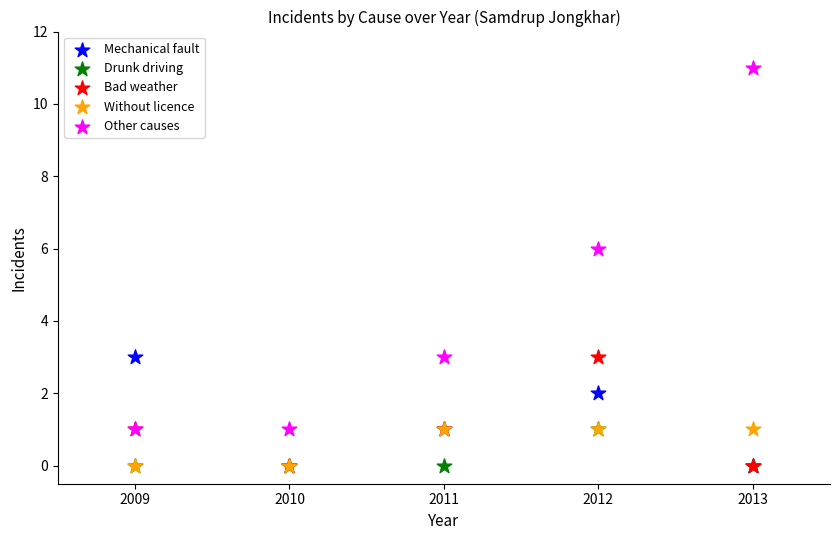

Across all series, what Y value is closest to 5?

6